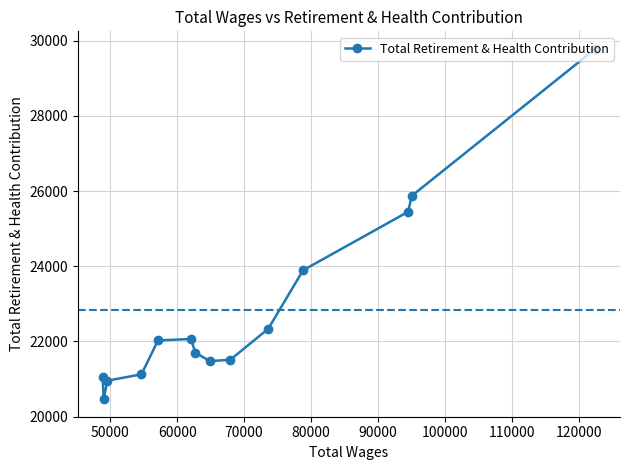

What is the value of the 1st point from the left?

21050